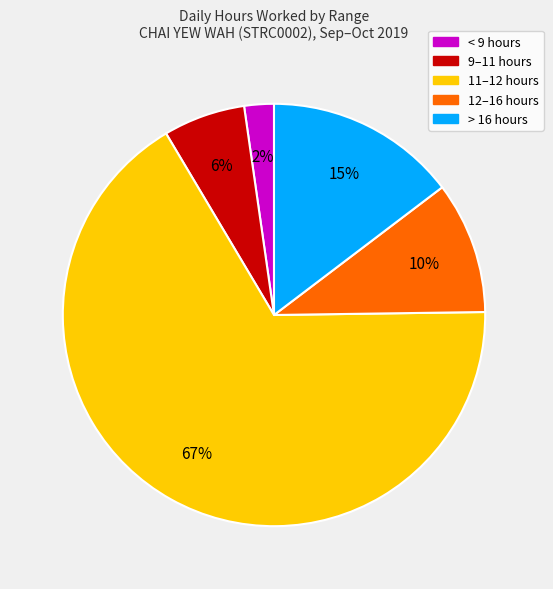

Which slice is the smallest?

< 9 hours